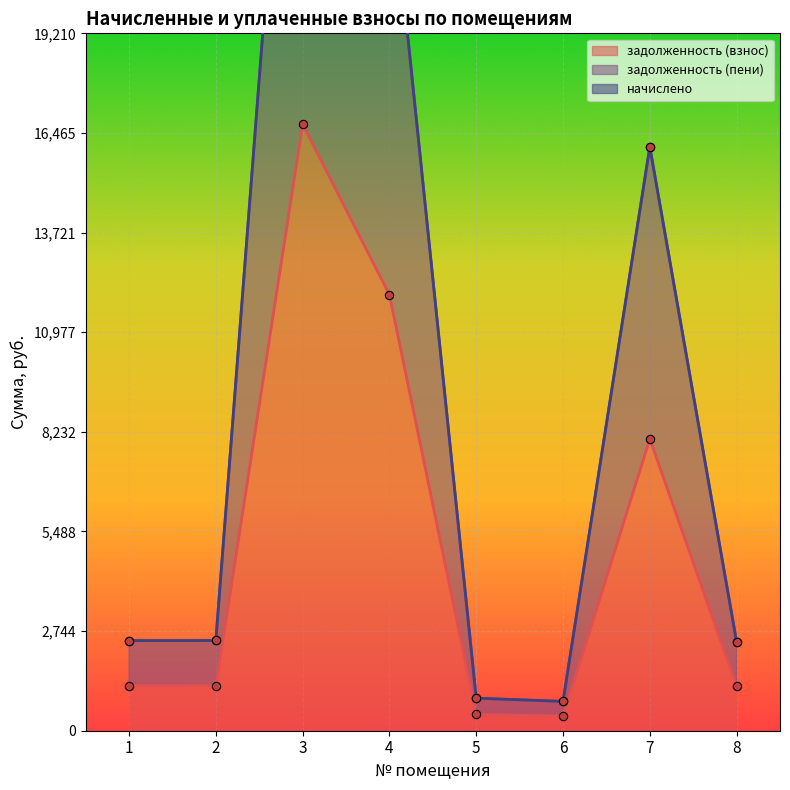

True or false: задолженность (взнос) has a value of 16704.6 at 3.

True